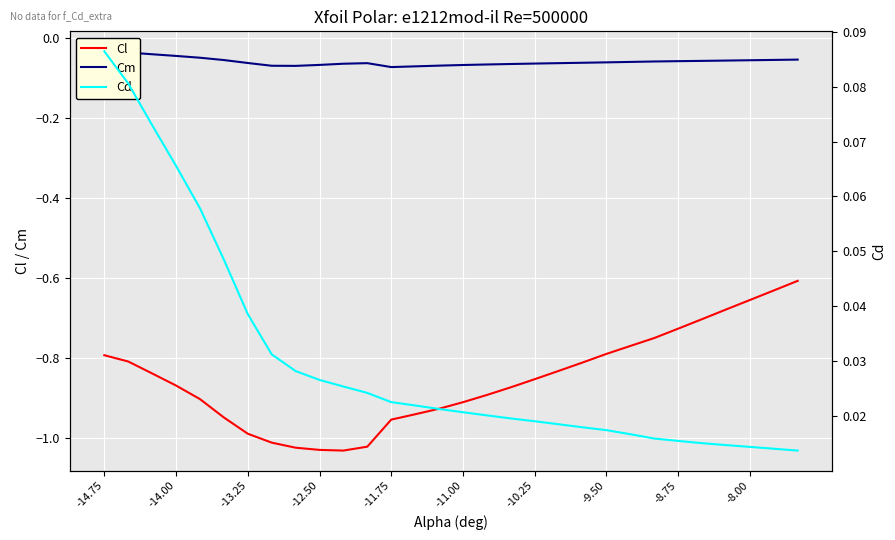

The Cl series shows -1.4 at -11.00. True or false?

False